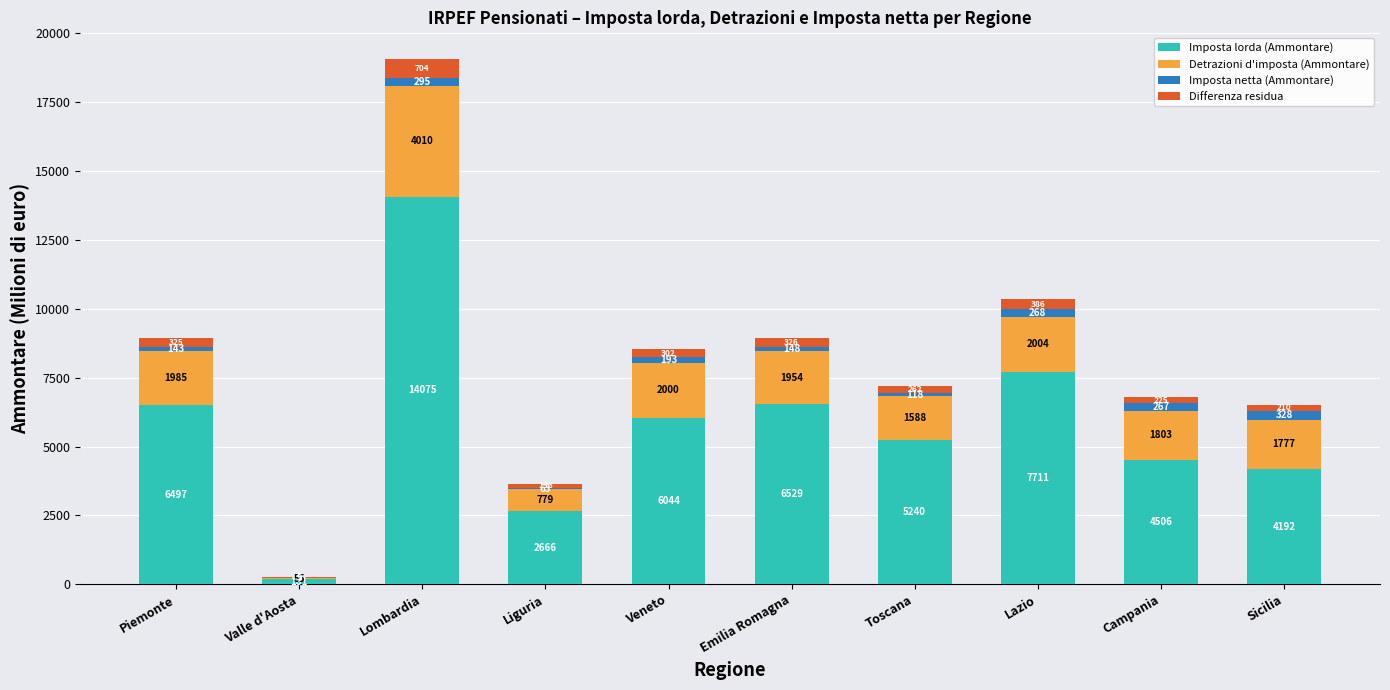

What is the highest value of the Imposta lorda (Ammontare) series?

14075.4